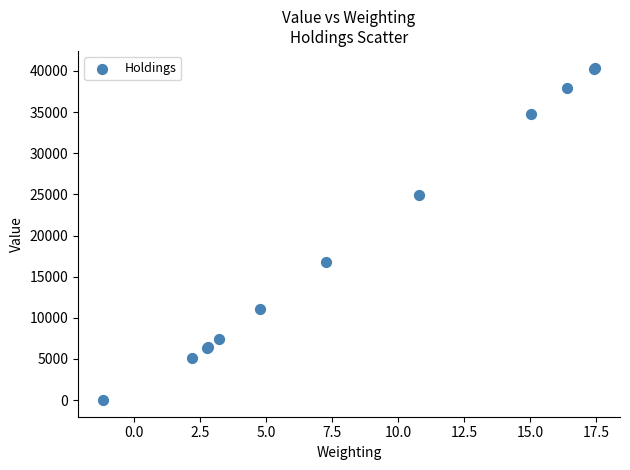

What Y value in the scatter plot is closest to 20205?

16834